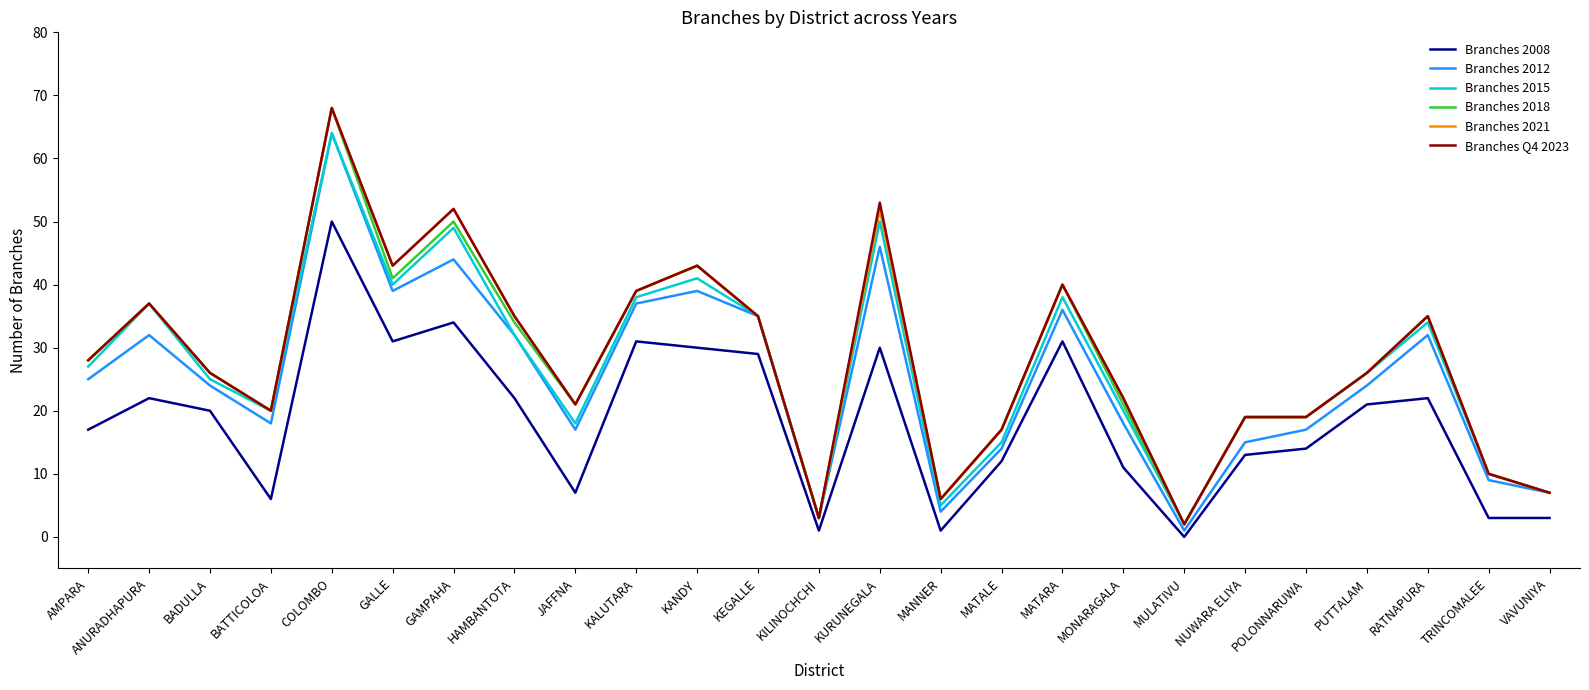

What is the greatest value displayed?

68